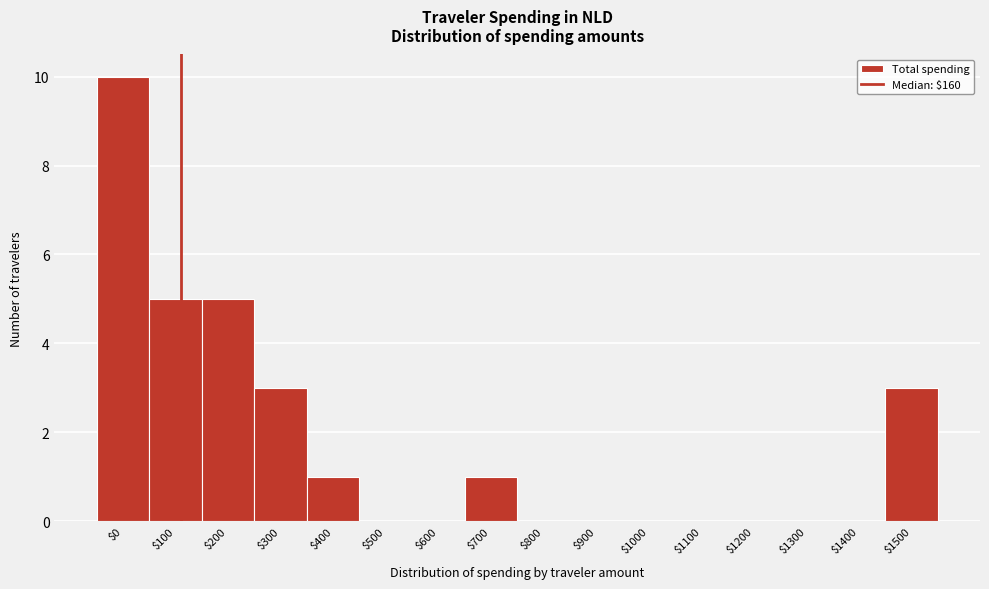

True or false: the data shows -4 at $1000.

False